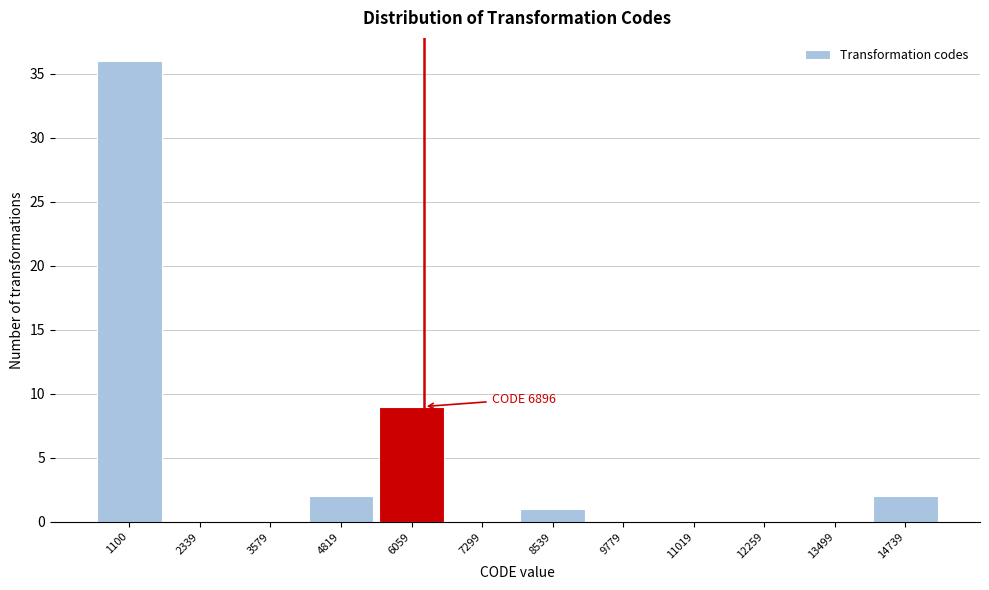

Reading right to left, extract all data points from this chart.

14739=2	13499=0	12259=0	11019=0	9779=0	8539=1	7299=0	6059=9	4819=2	3579=0	2339=0	1100=36